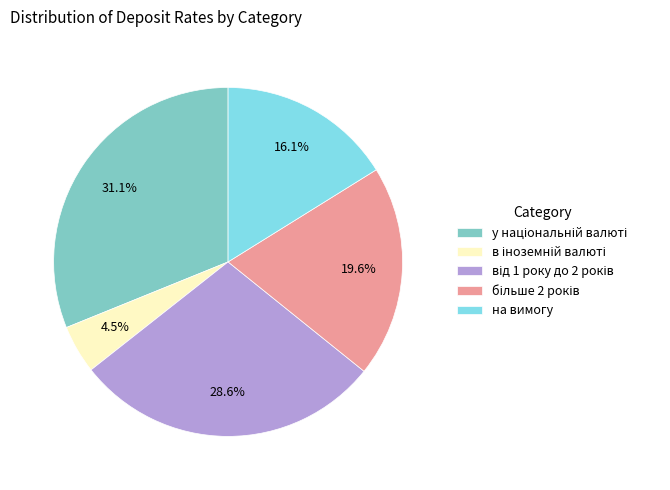

Is there a majority slice in this chart?

No